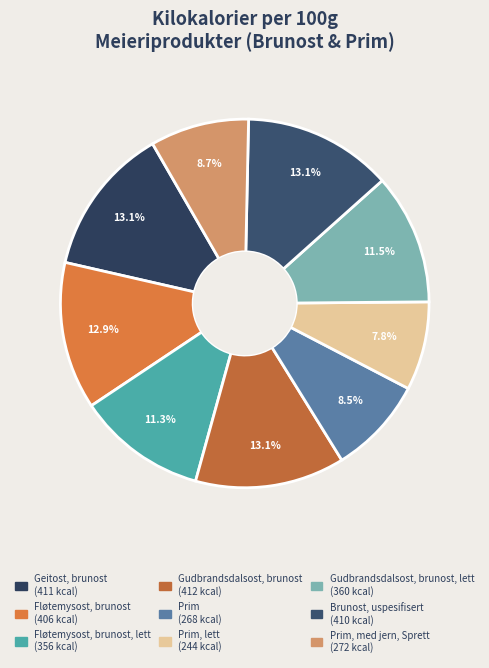

Rank the categories by value from highest to lowest.

Gudbrandsdalsost, brunost, Geitost, brunost, Brunost, uspesifisert, Fløtemysost, brunost, Gudbrandsdalsost, brunost, lett, Fløtemysost, brunost, lett, Prim, med jern, Sprett, Prim, Prim, lett